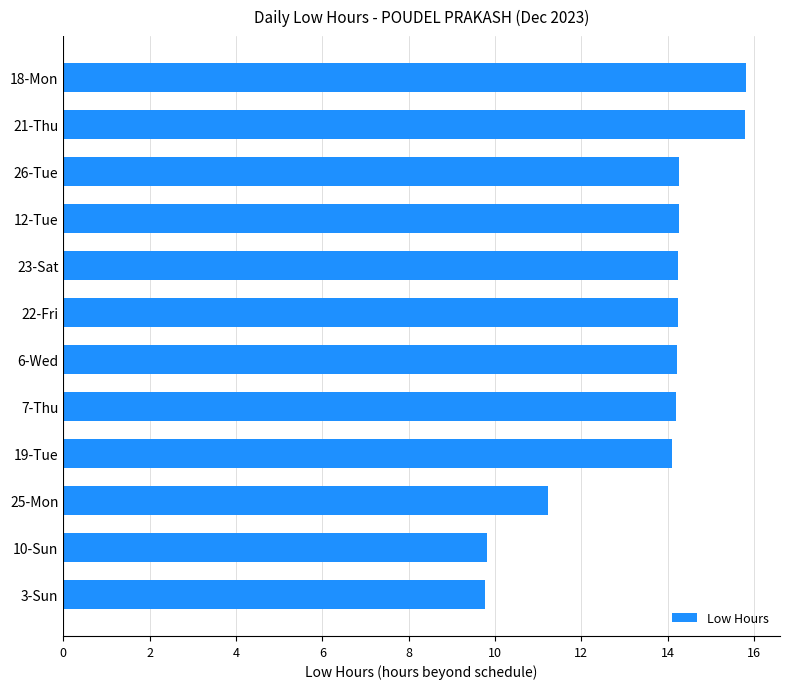

What is the value of the 6th bar from the top?

14.2